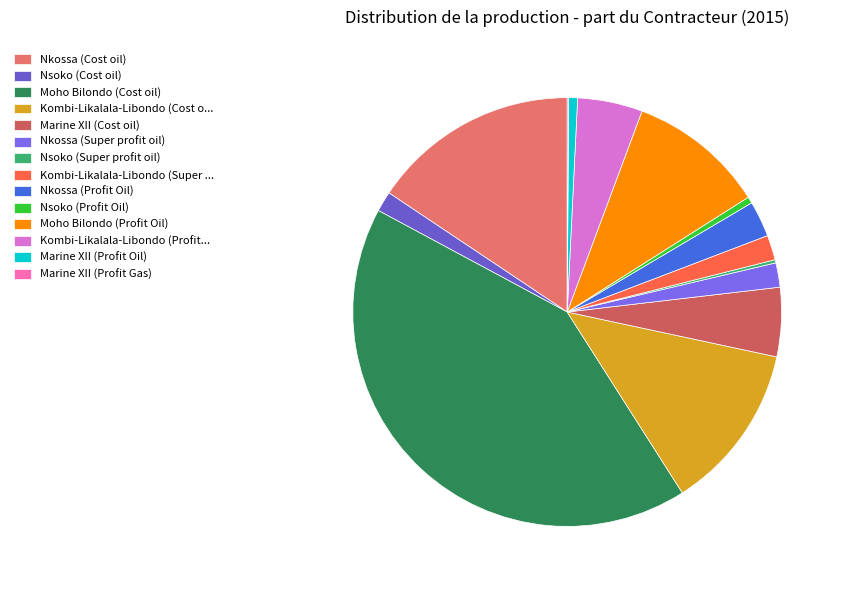

Which has a higher value, Nsoko (Cost oil) or Marine XII (Profit Gas)?

Nsoko (Cost oil)